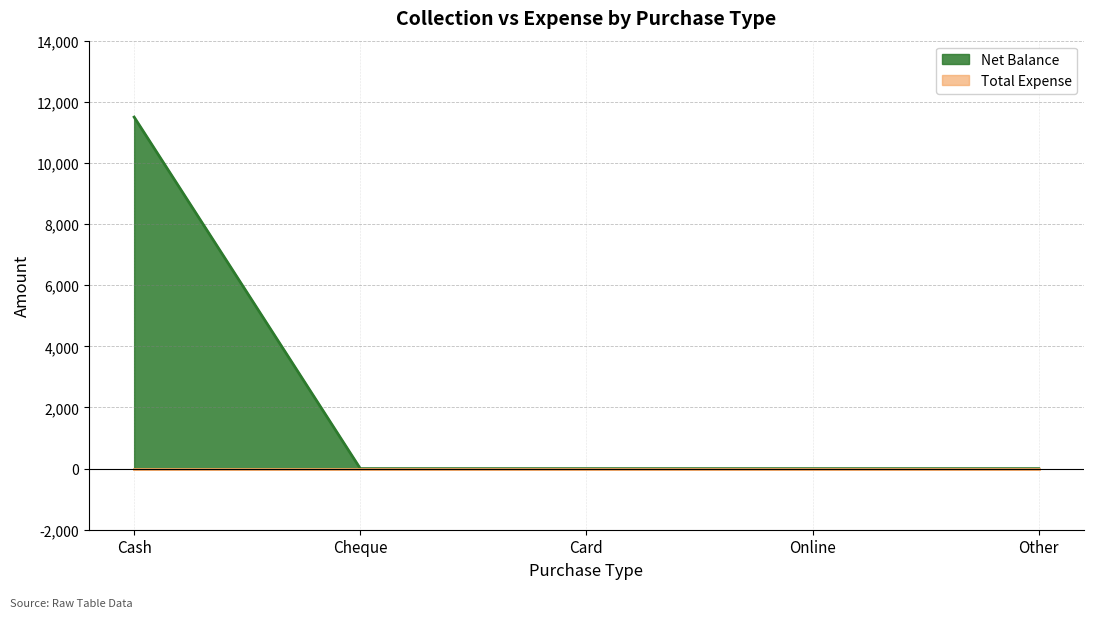

List the labels in order of value, smallest first.

Cheque, Card, Online, Other, Cash